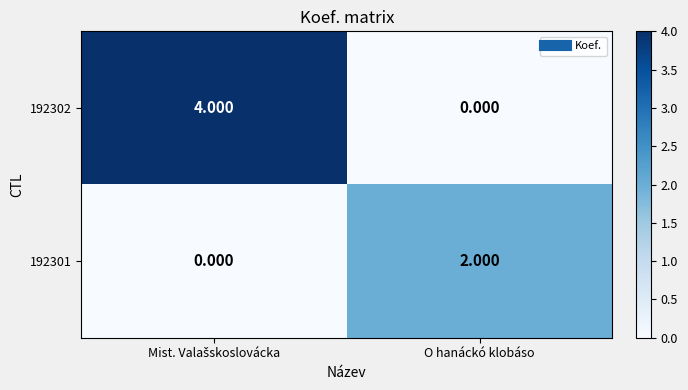

Is the value of 192301 at O hanáckó klobáso greater than the value of 192302 at O hanáckó klobáso?

Yes